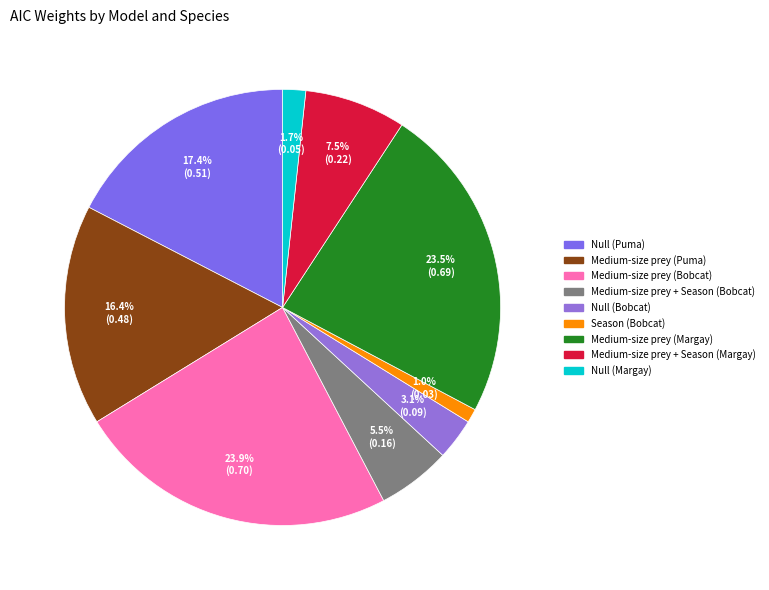

Does Null (Puma) represent more than half of the total?

No